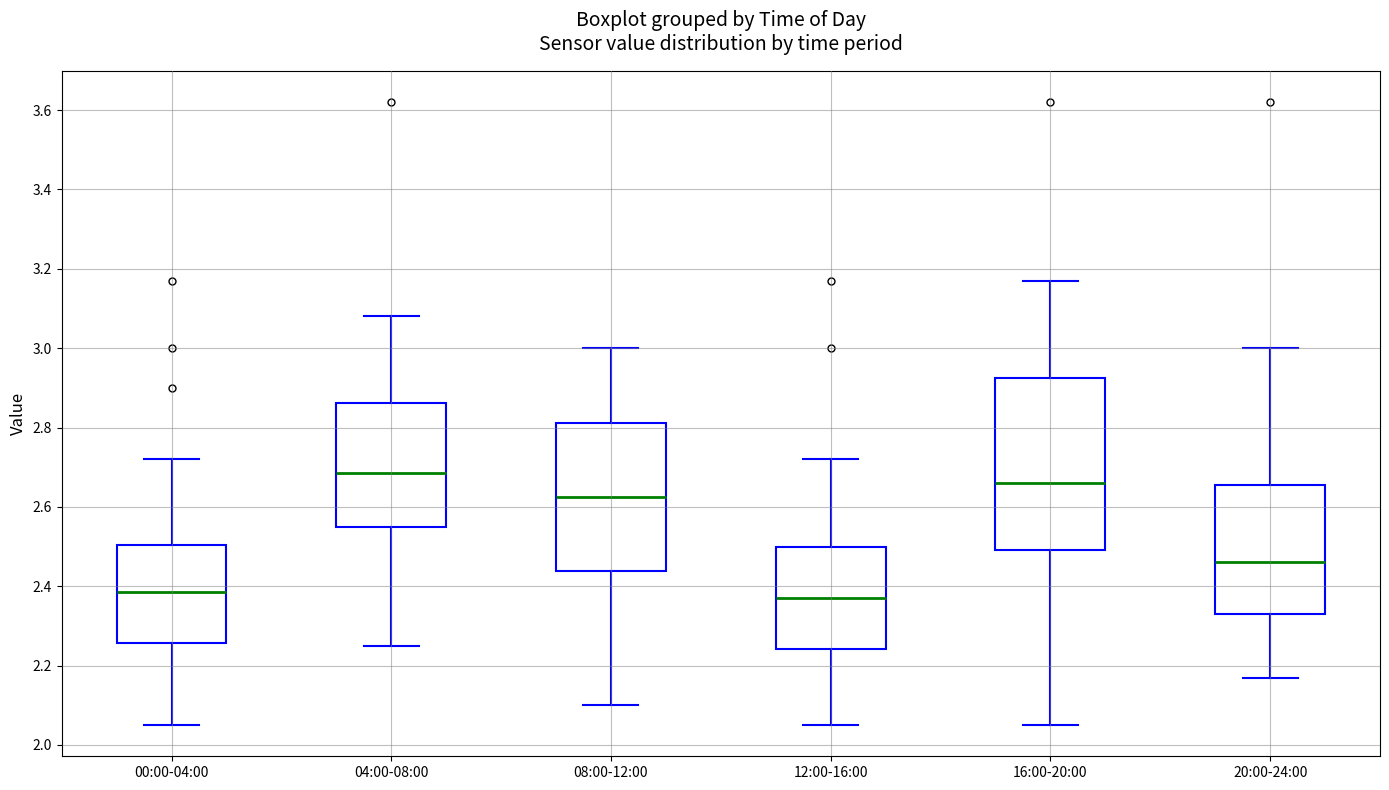

Reading left to right, transcribe this box plot: for each box, give where its median line is, the range the box spans, and where its two whiskers end, as read against the y-axis. The values are not printed on the chart, so give them approximately, as read against the axis.

00:00-04:00: median 2.38, box 2.26 to 2.50, whiskers 2.06 to 2.72
04:00-08:00: median 2.68, box 2.56 to 2.86, whiskers 2.26 to 3.08
08:00-12:00: median 2.62, box 2.44 to 2.82, whiskers 2.10 to 3.00
12:00-16:00: median 2.38, box 2.24 to 2.50, whiskers 2.06 to 2.72
16:00-20:00: median 2.66, box 2.50 to 2.92, whiskers 2.06 to 3.18
20:00-24:00: median 2.46, box 2.34 to 2.66, whiskers 2.18 to 3.00